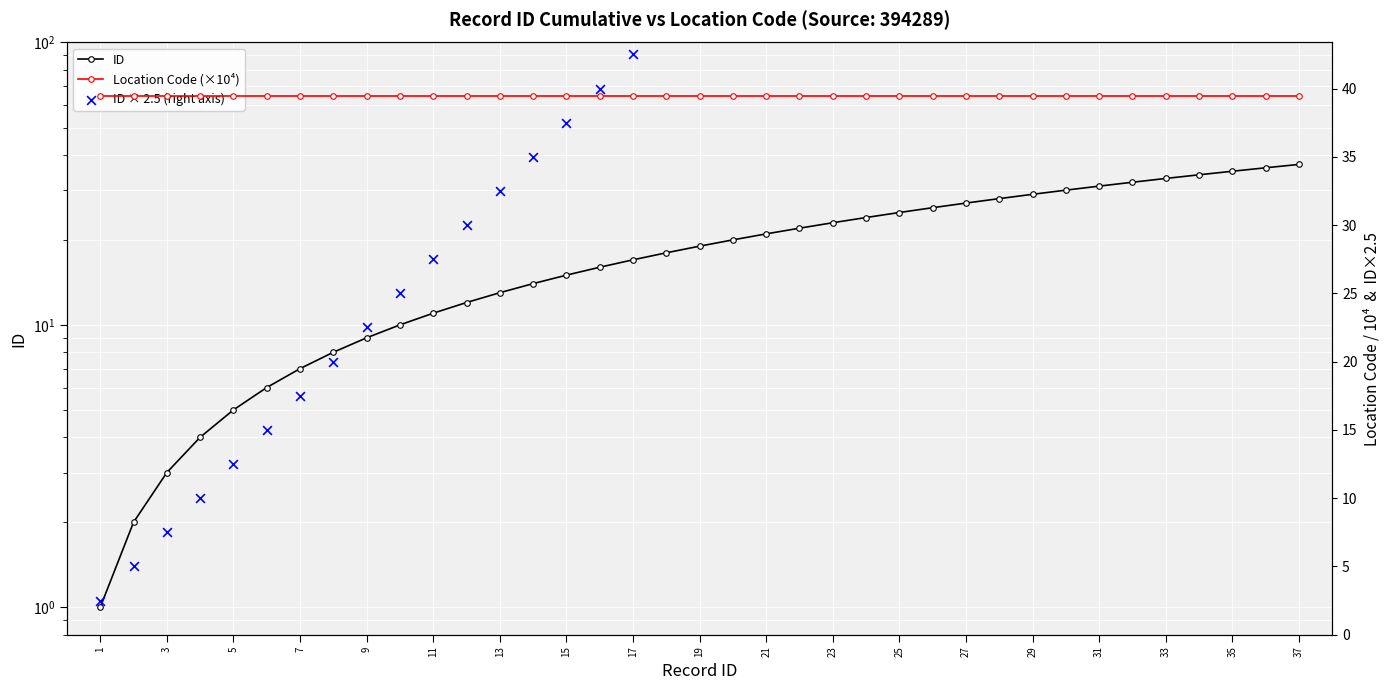

At how many categories does at least one series exceed 49?

18